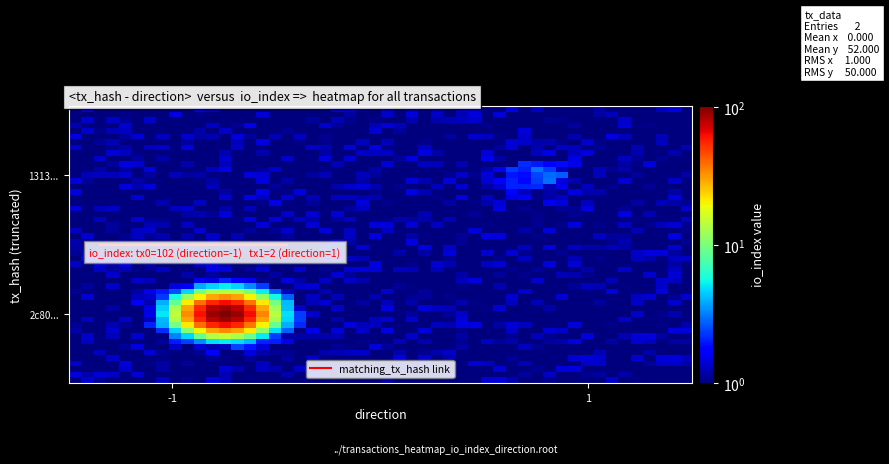

At how many categories does at least one series exceed 43?

1